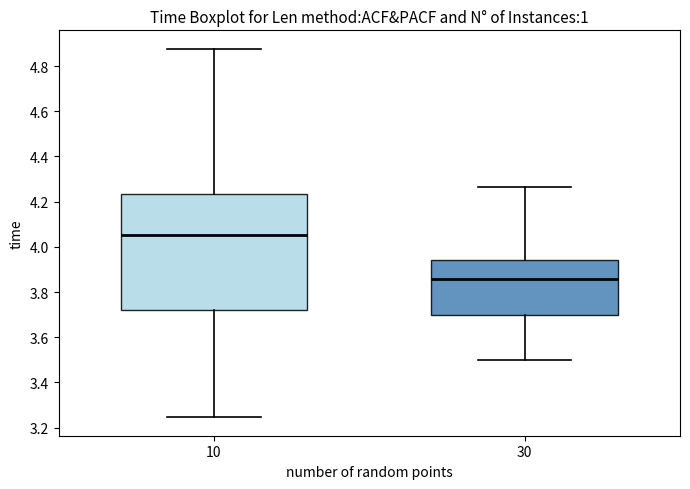

Which box has the lowest median line?

30